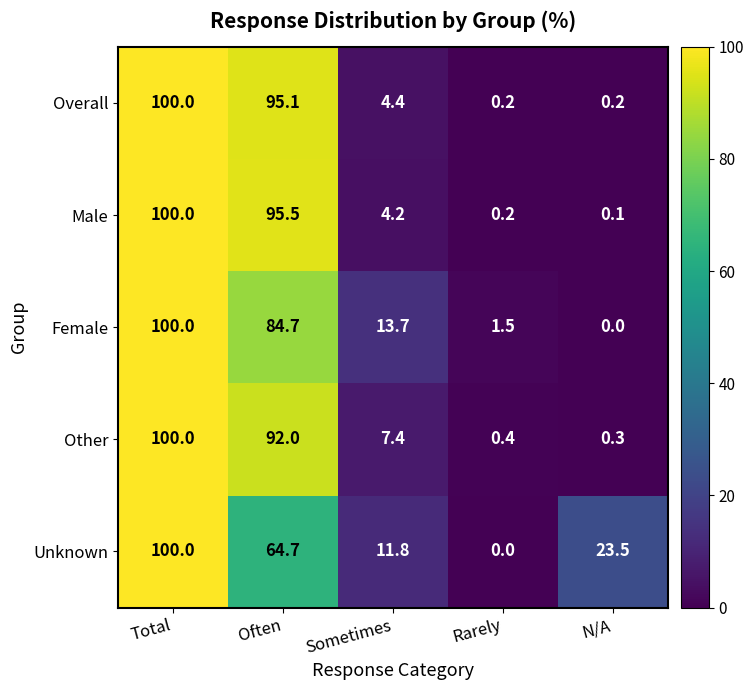

At Often, list the series in order from largest to smallest.

Male, Overall, Other, Female, Unknown